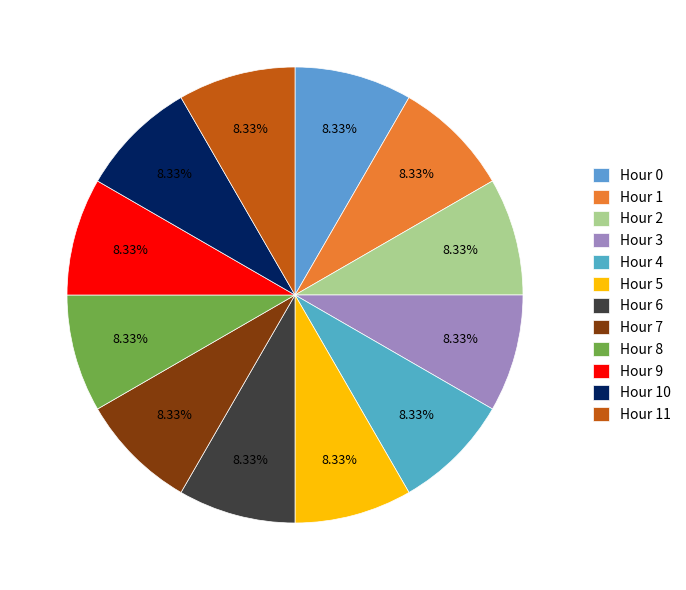

Is it true that Hour 4 is 1% of the pie?

False